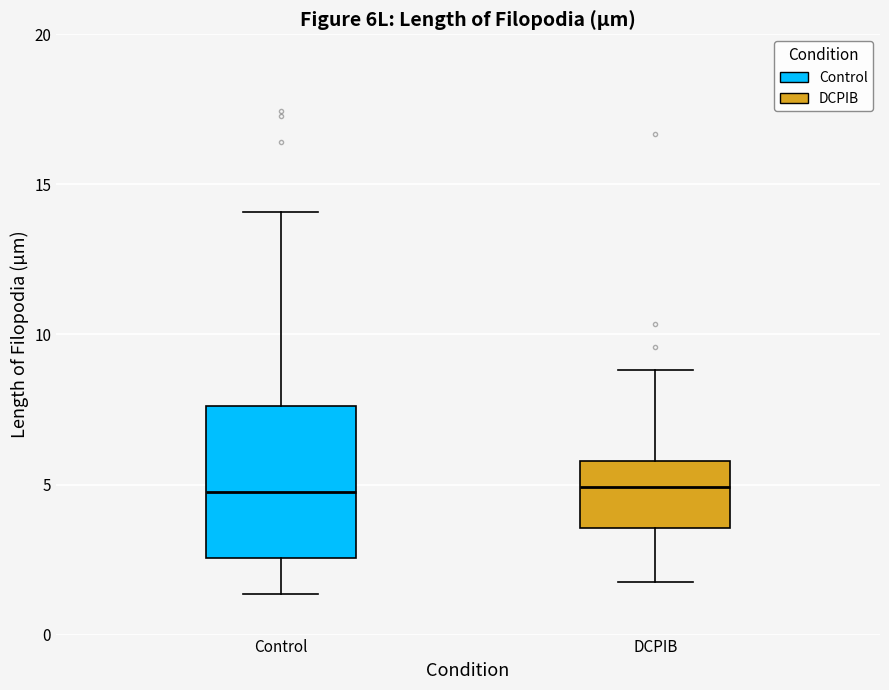

Comparing the boxes themselves (not the whiskers), which one is the tallest?

Control